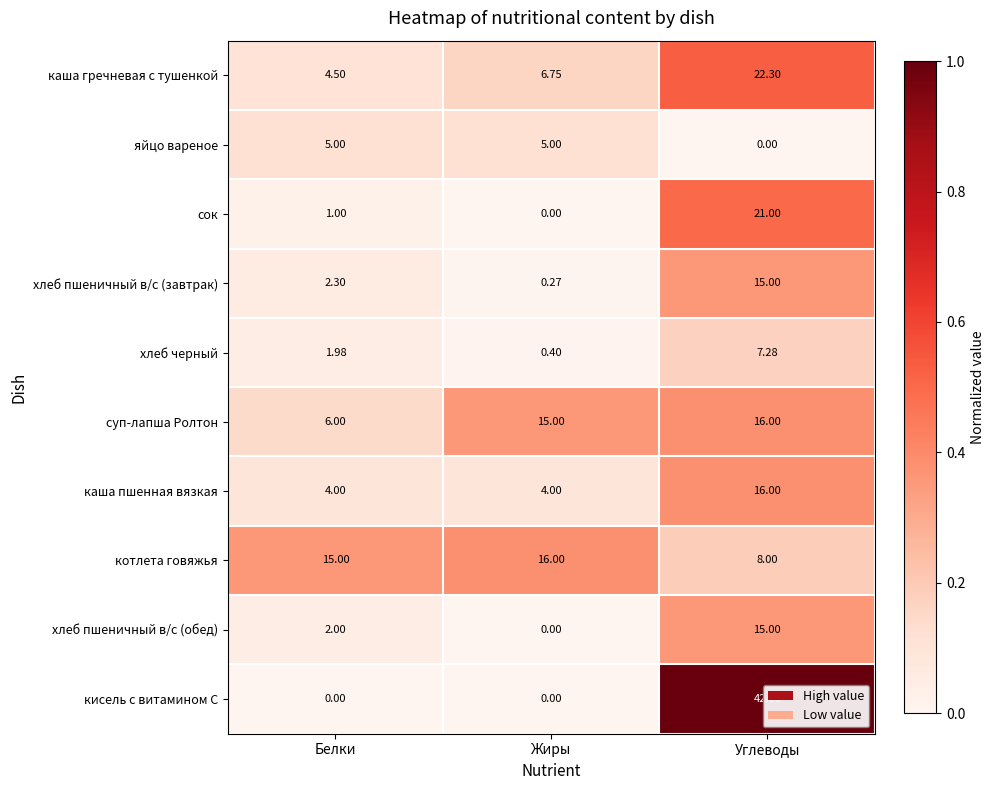

Rank the series at Белки from highest to lowest value.

котлета говяжья, суп-лапша Ролтон, яйцо вареное, каша гречневая с тушенкой, каша пшенная вязкая, хлеб пшеничный в/с (завтрак), хлеб пшеничный в/с (обед), хлеб черный, сок, кисель с витамином С